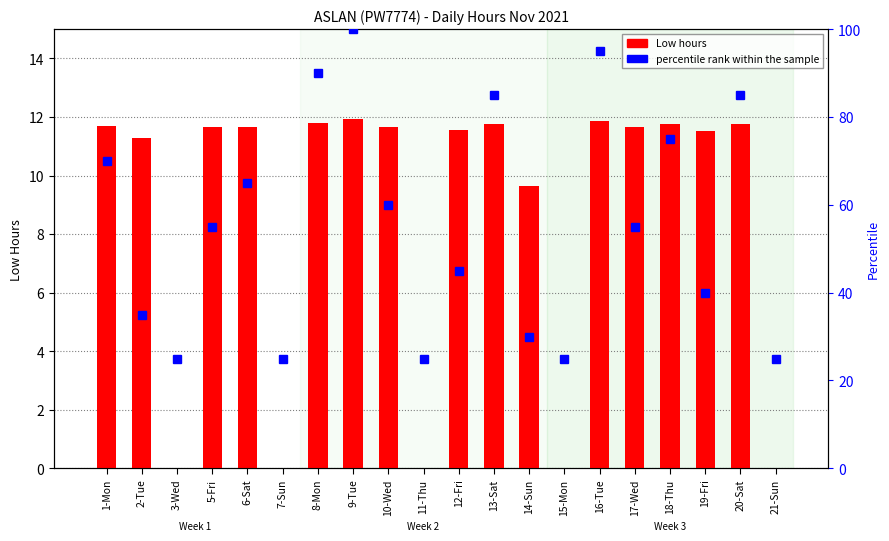

Does the chart contain any negative values?

No